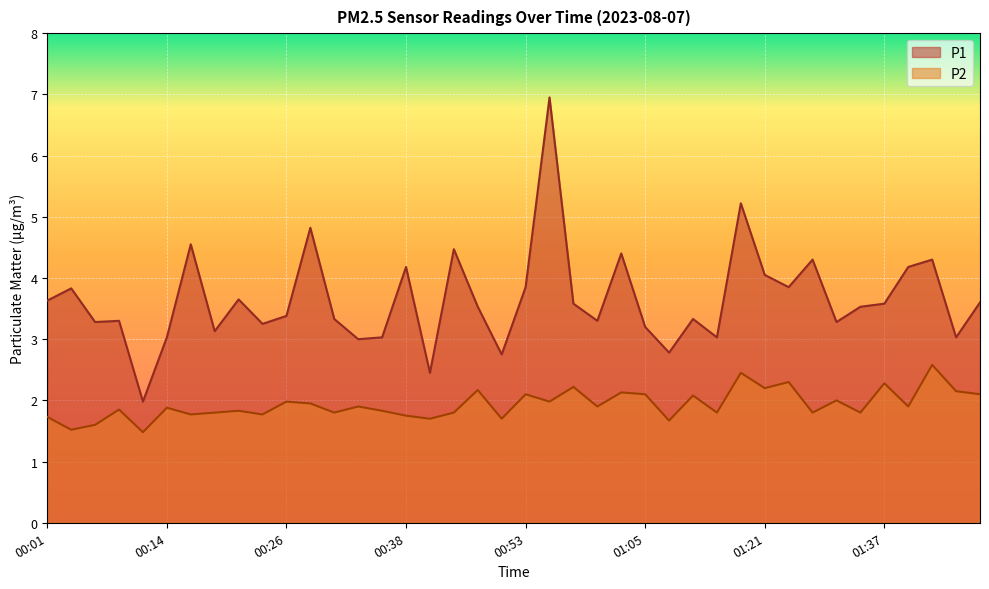

How many data points in P1 are above 3?

35